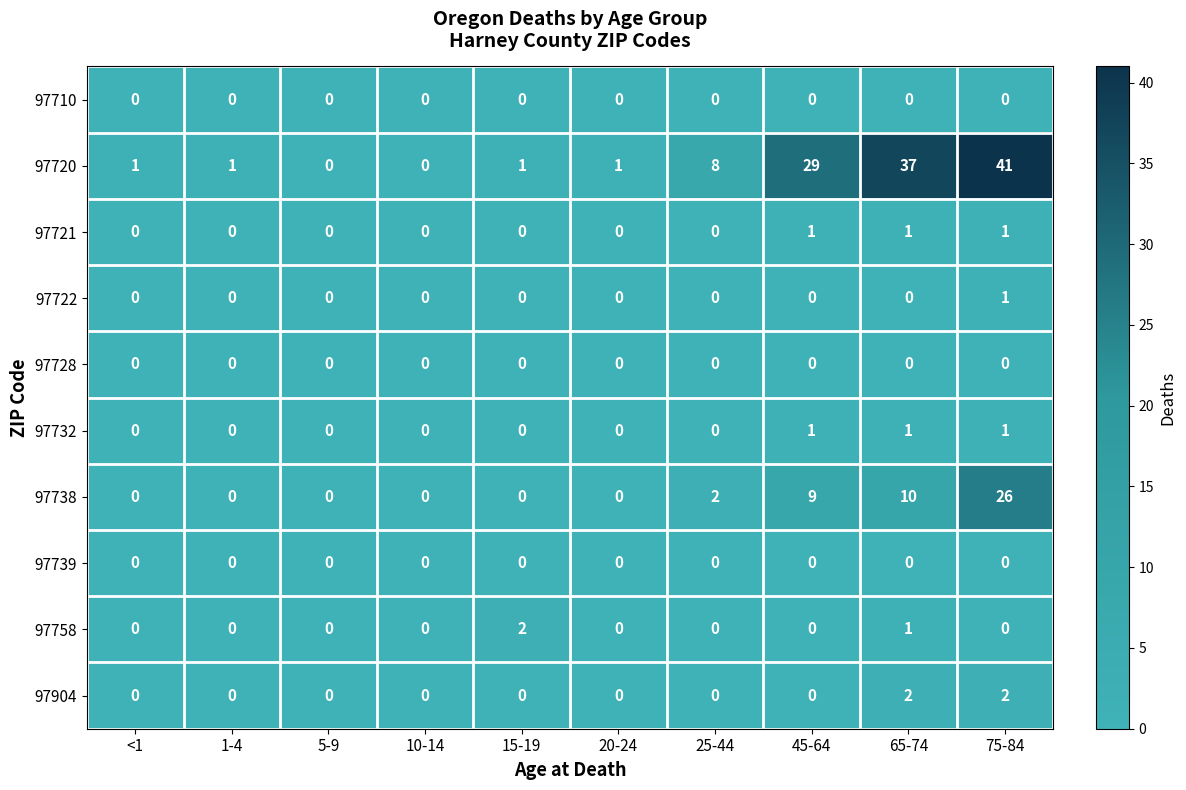

What is the sum of all 97721 values?

3